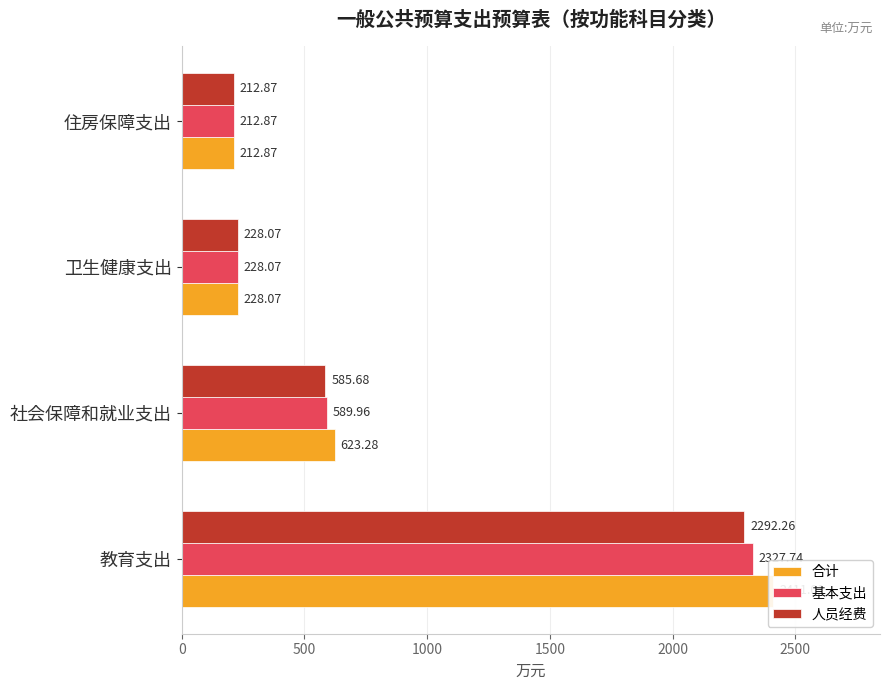

What is the value of the 合计 bar at the 4th from the left?

212.9